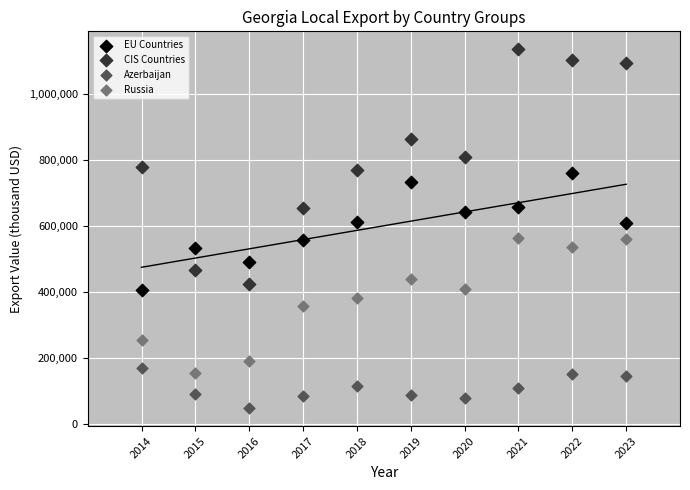

Which series has the largest Y range (max minus min)?

CIS Countries